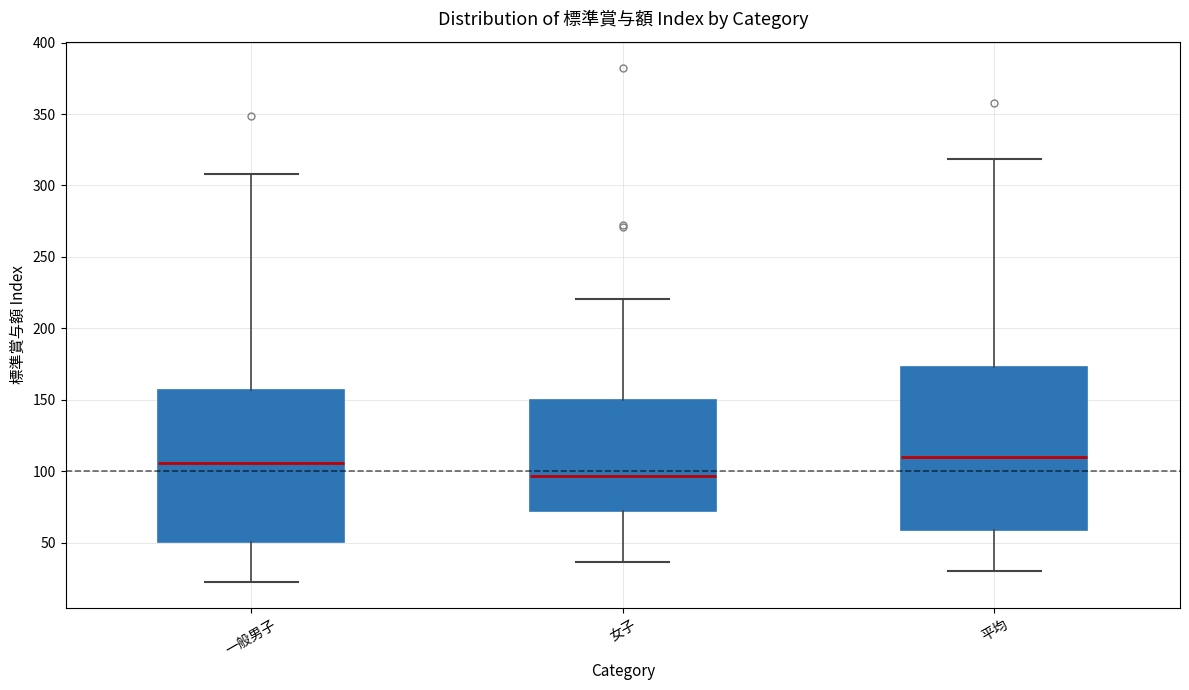

Comparing the boxes themselves (not the whiskers), which one is the tallest?

平均